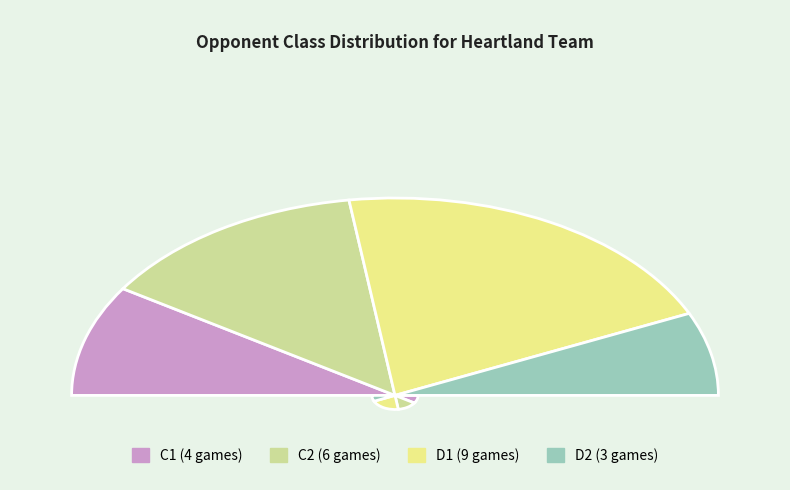

To the nearest percent, what is the difference between the largest and smallest slice percentages?

27%